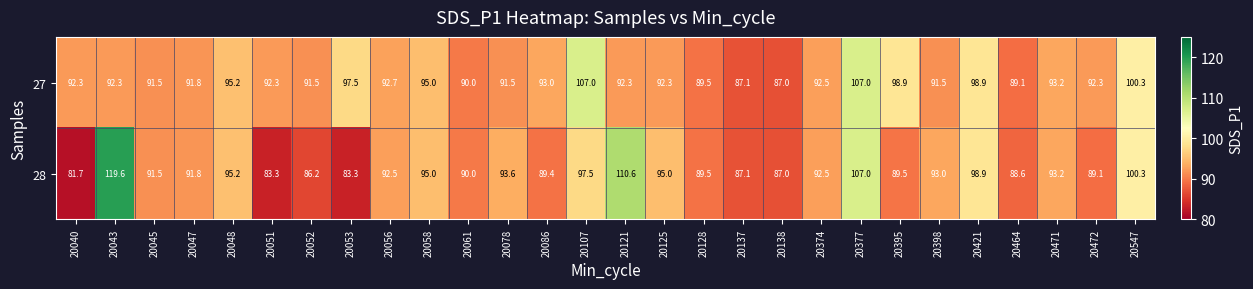

How many data points in 28 are less than 92?

14